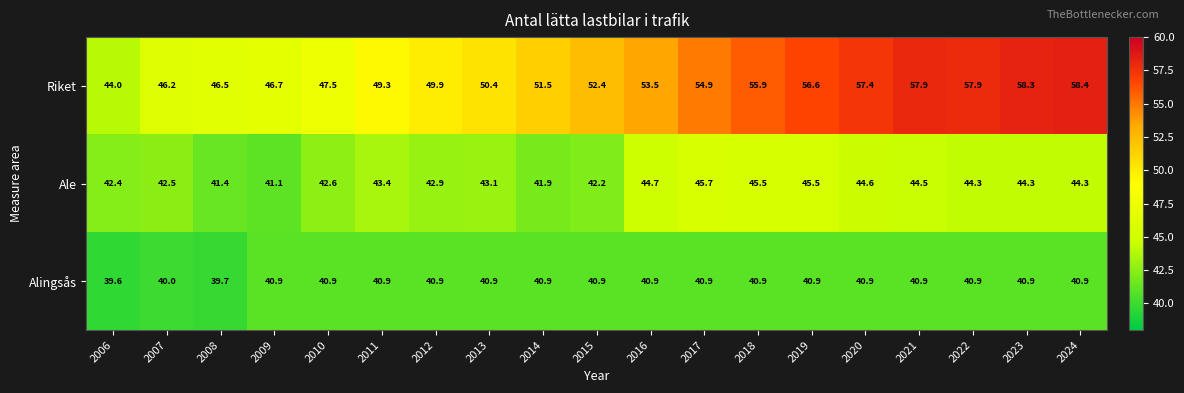

What is the greatest value displayed?

58.4